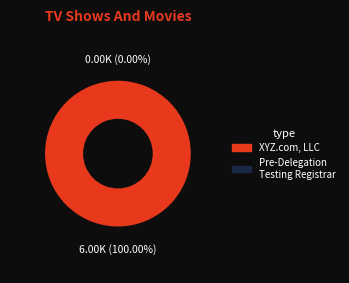

What is the smallest slice in the pie chart?

Pre-Delegation Testing Registrar Account